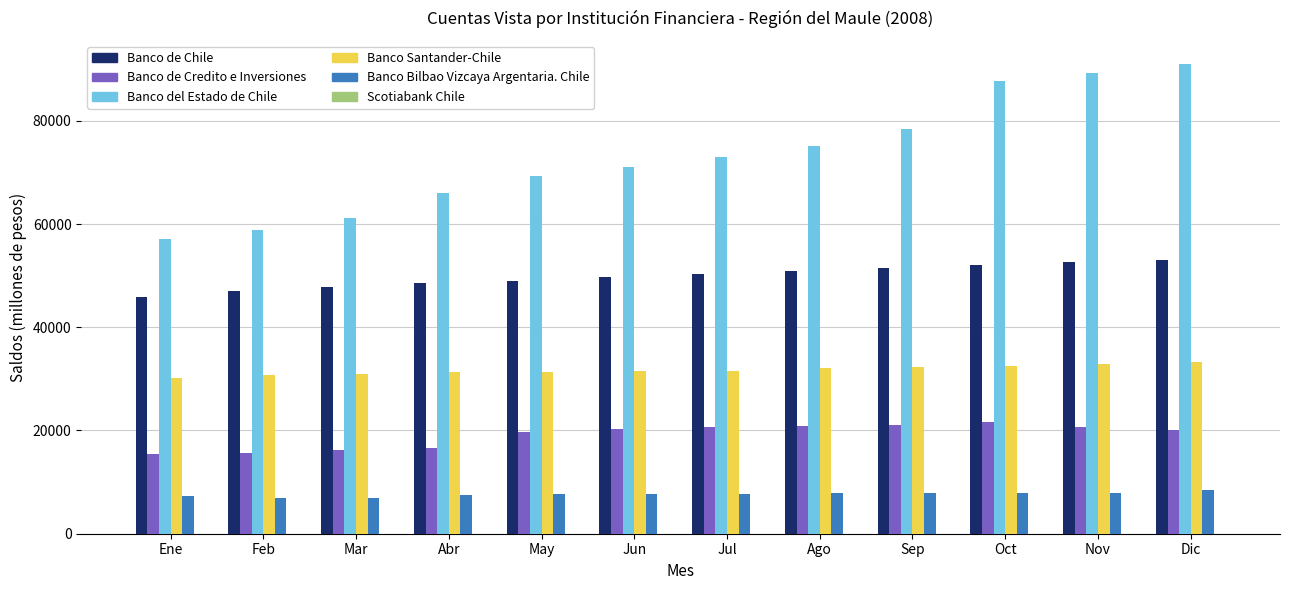

Which series has the largest range (max minus min)?

Banco del Estado de Chile